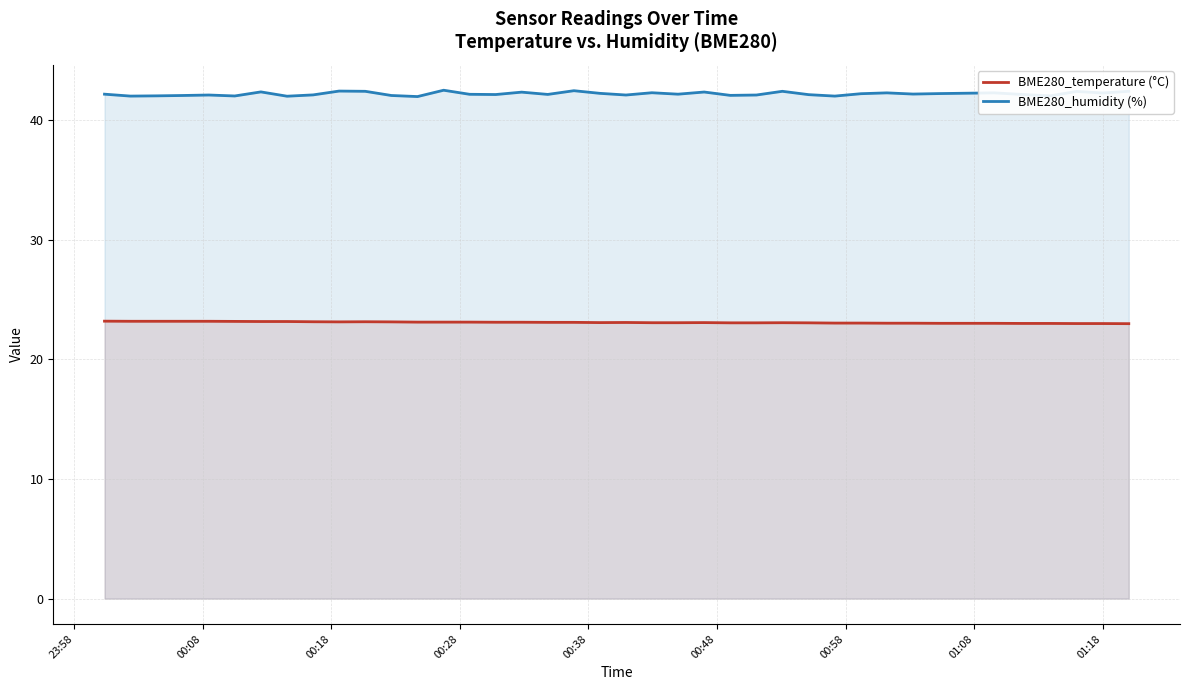

Which series has the largest total across all categories?

BME280_humidity (%)